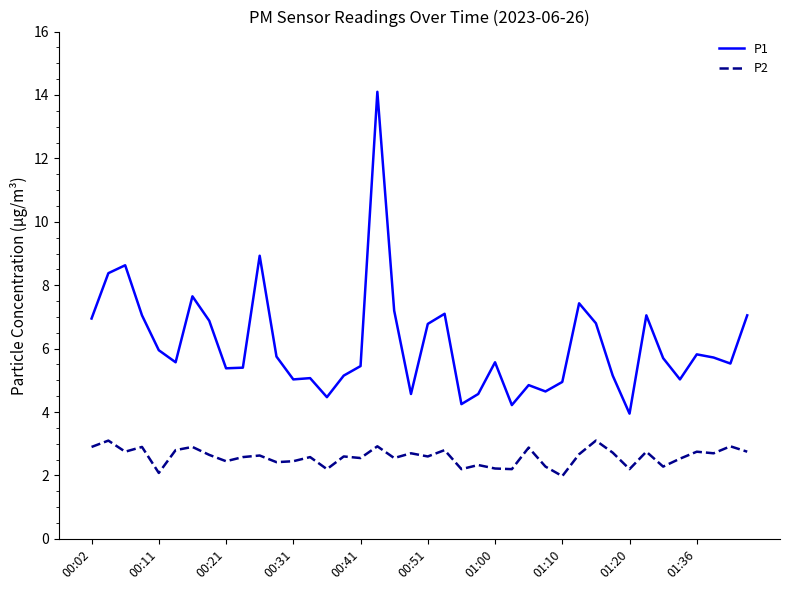

What is the lowest value of the P2 series?

2.0